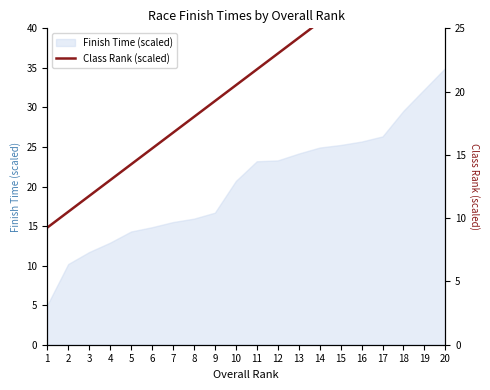

Which category has the lowest value across all series?

1